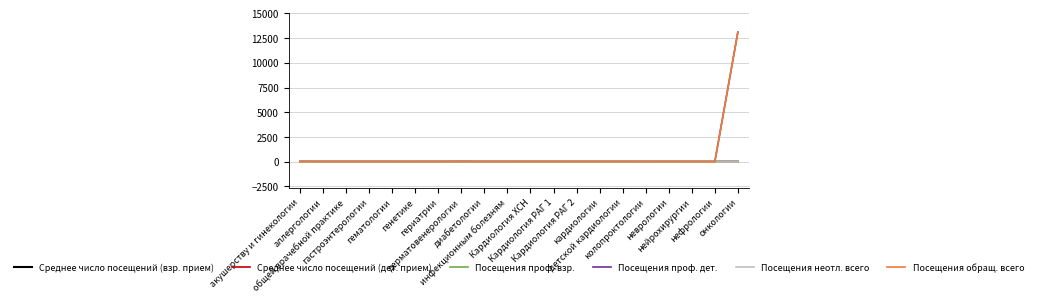

At which label is Посещения неотл. всего closest to 0?

акушерству и гинекологии